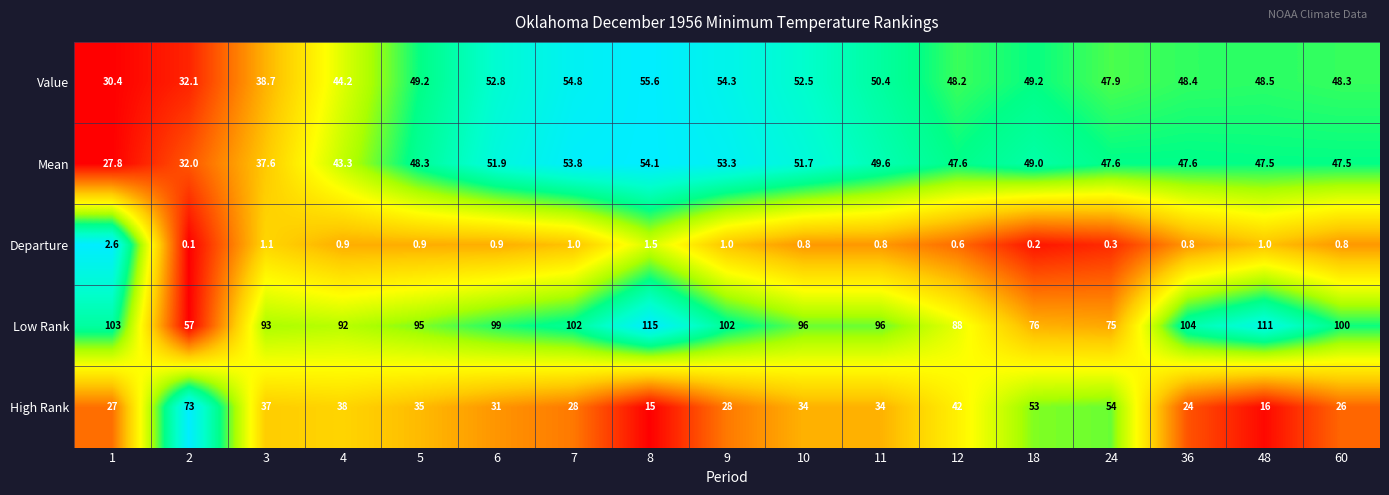

True or false: Mean has a value of 32.0 at 2.

True